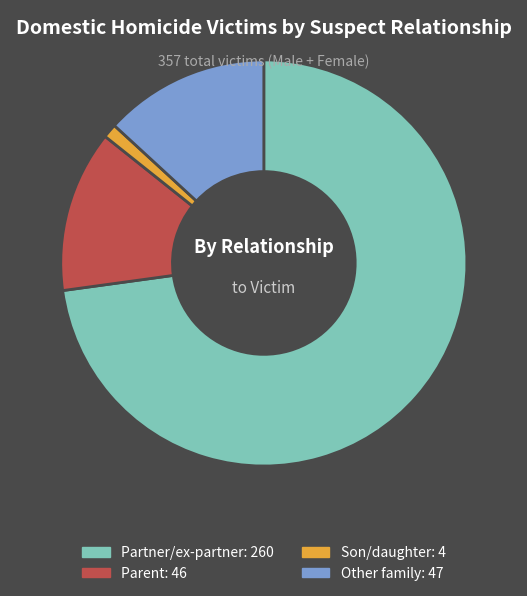

Between Other family and Partner/ex-partner, which is larger?

Partner/ex-partner